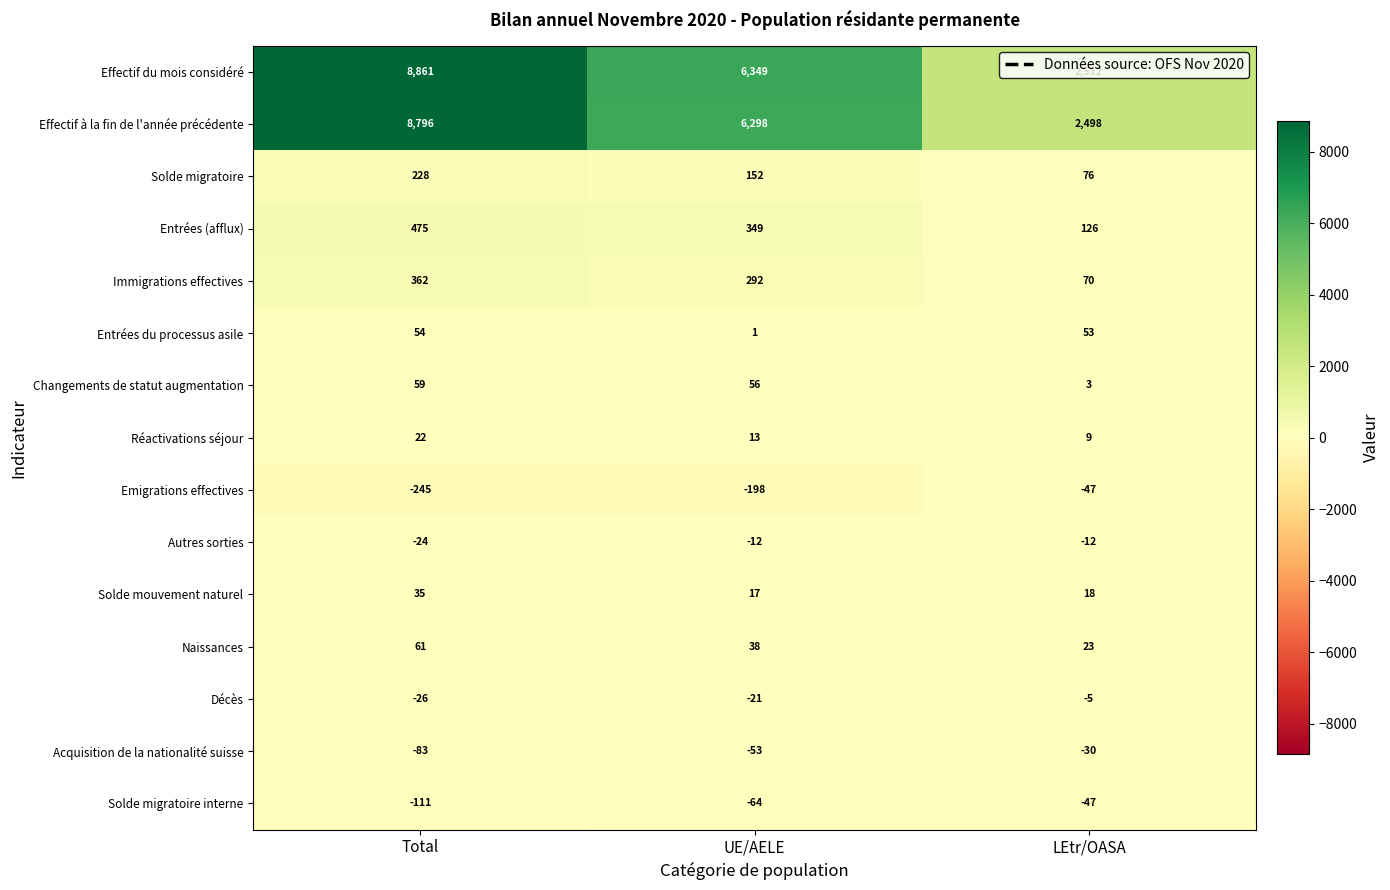

Count the number of categories in the chart.

3